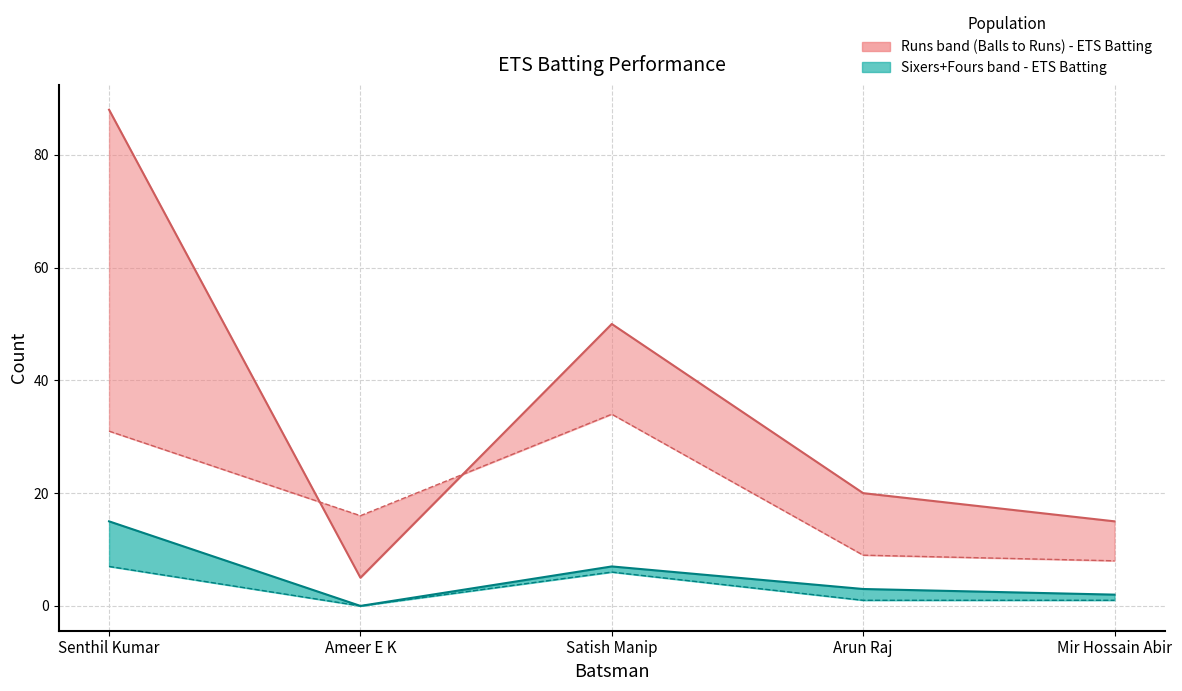

What is the highest value of the Runs series?

88